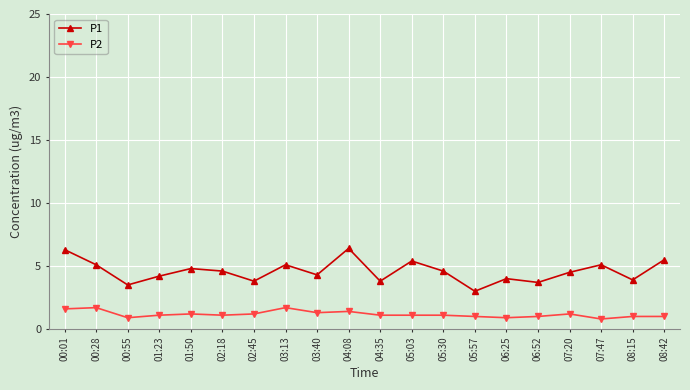

In P1, how many points are lower than both neighbors (excluding endpoints)?

7